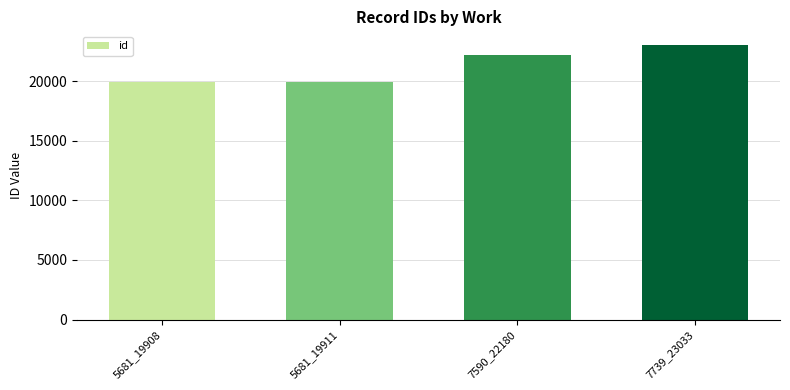

How many bars are there in total?

4